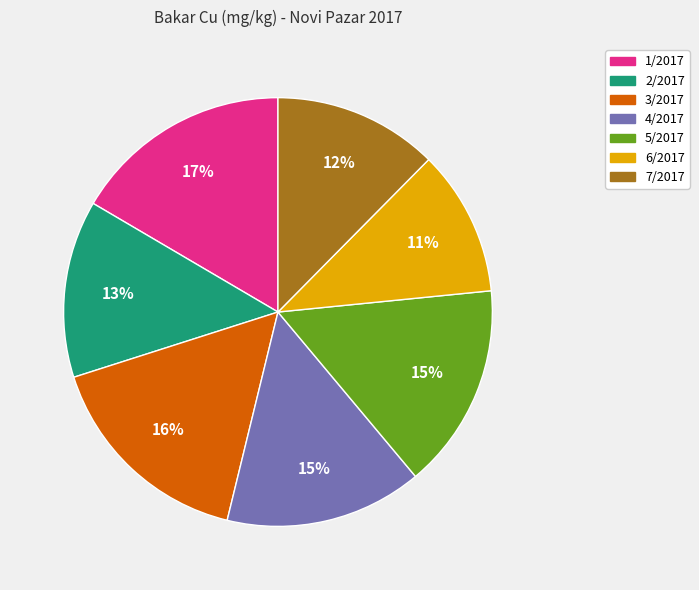

To the nearest percent, what is the difference between the largest and smallest slice percentages?

6%